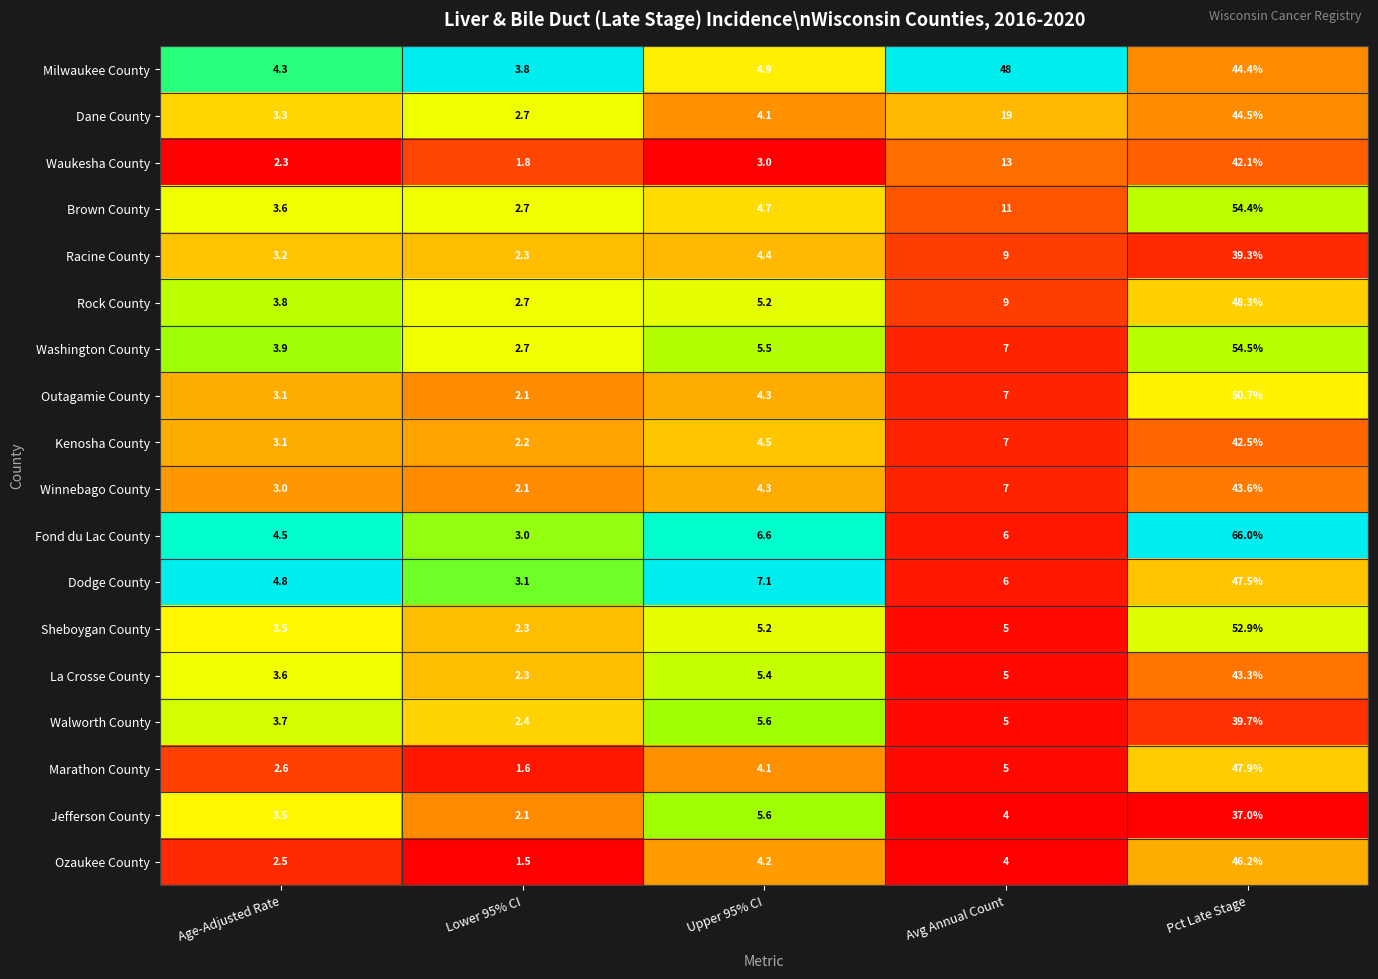

At which category is the sum across all series the highest?

Pct Late Stage